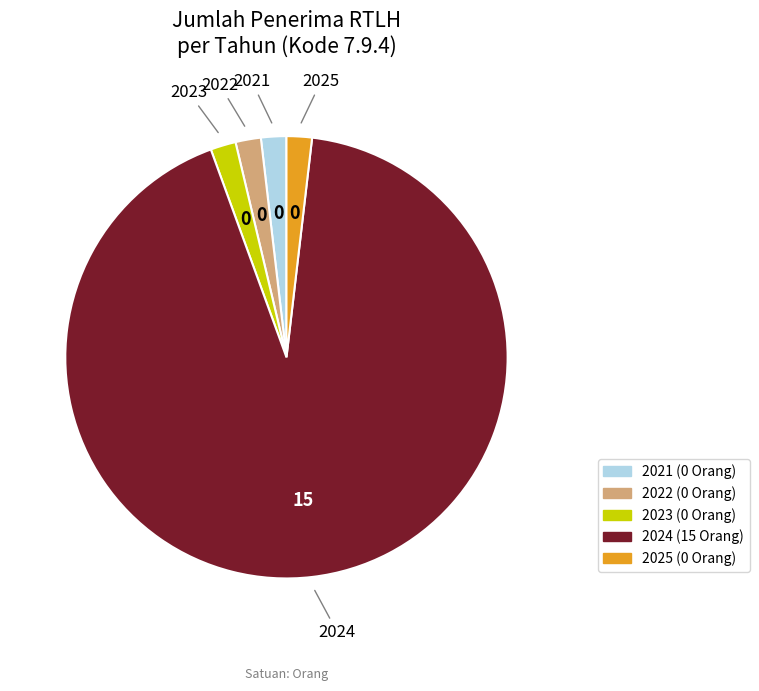

What is the largest slice in the pie chart?

2024